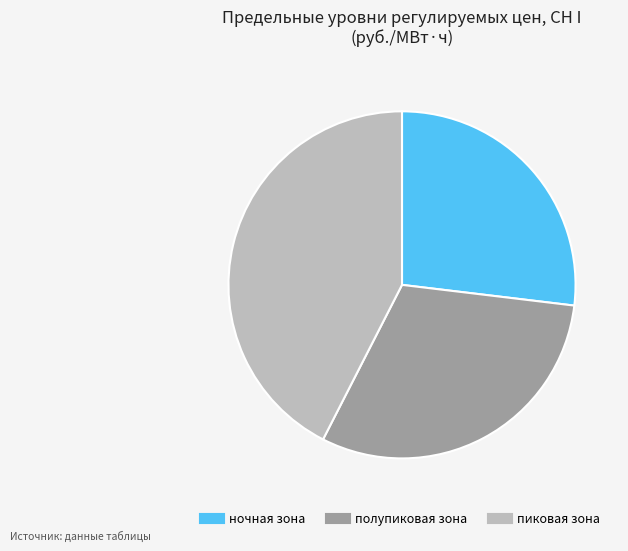

Which slice is the smallest?

ночная зона